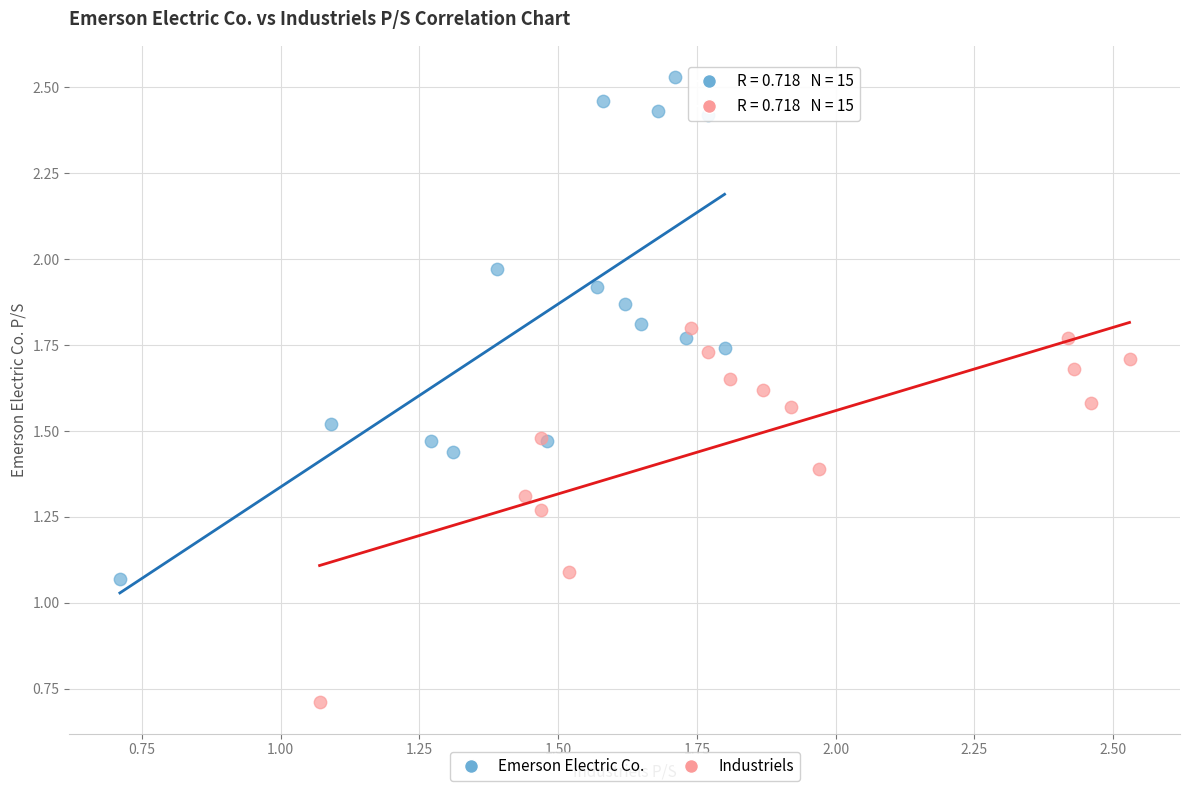

Which series has the widest spread of Y values?

Emerson Electric Co.